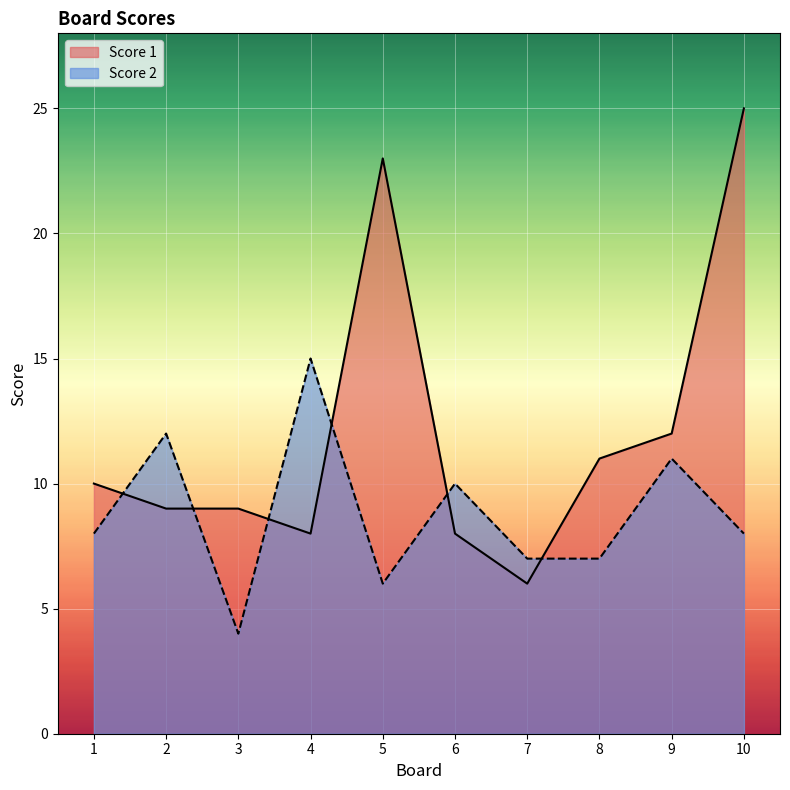

Reading left to right, what are all the values shown in this chart?

Score 1: 10	9	9	8	23	8	6	11	12	25
Score 2: 8	12	4	15	6	10	7	7	11	8